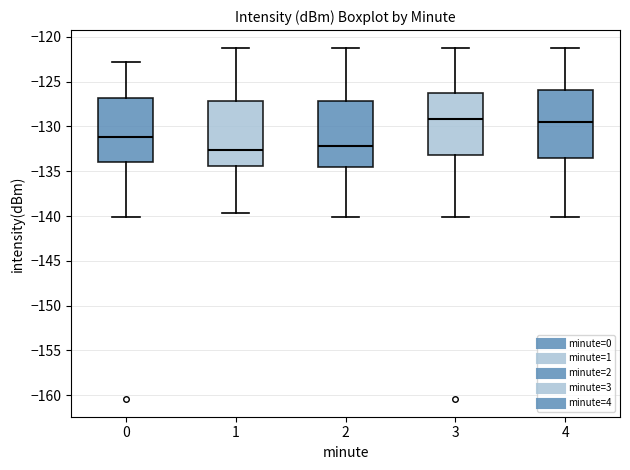

Where is the lower edge of the box at x = 0 on the y-axis? The values are not printed on the chart, so give them approximately, as read against the axis.

-134.0